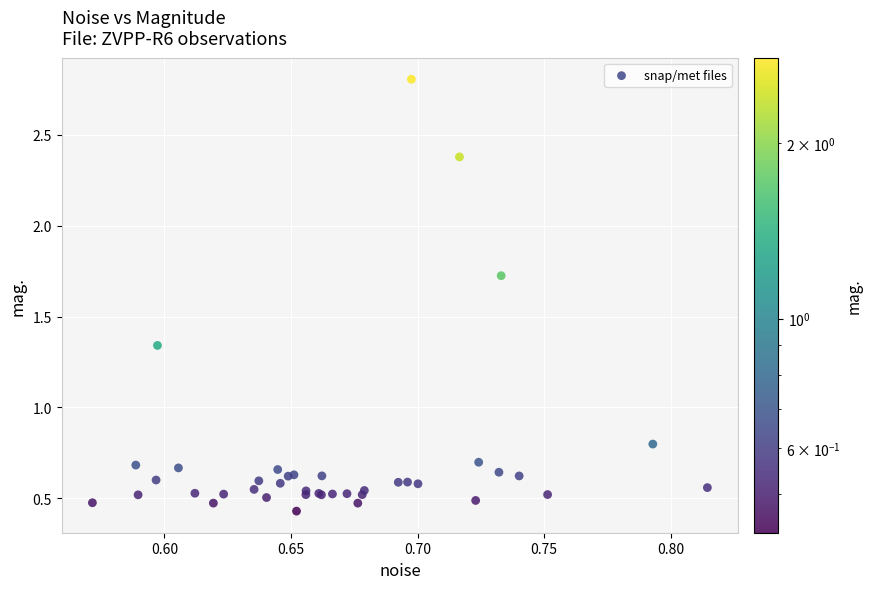

What Y value in the scatter plot is closest to 1?

0.8